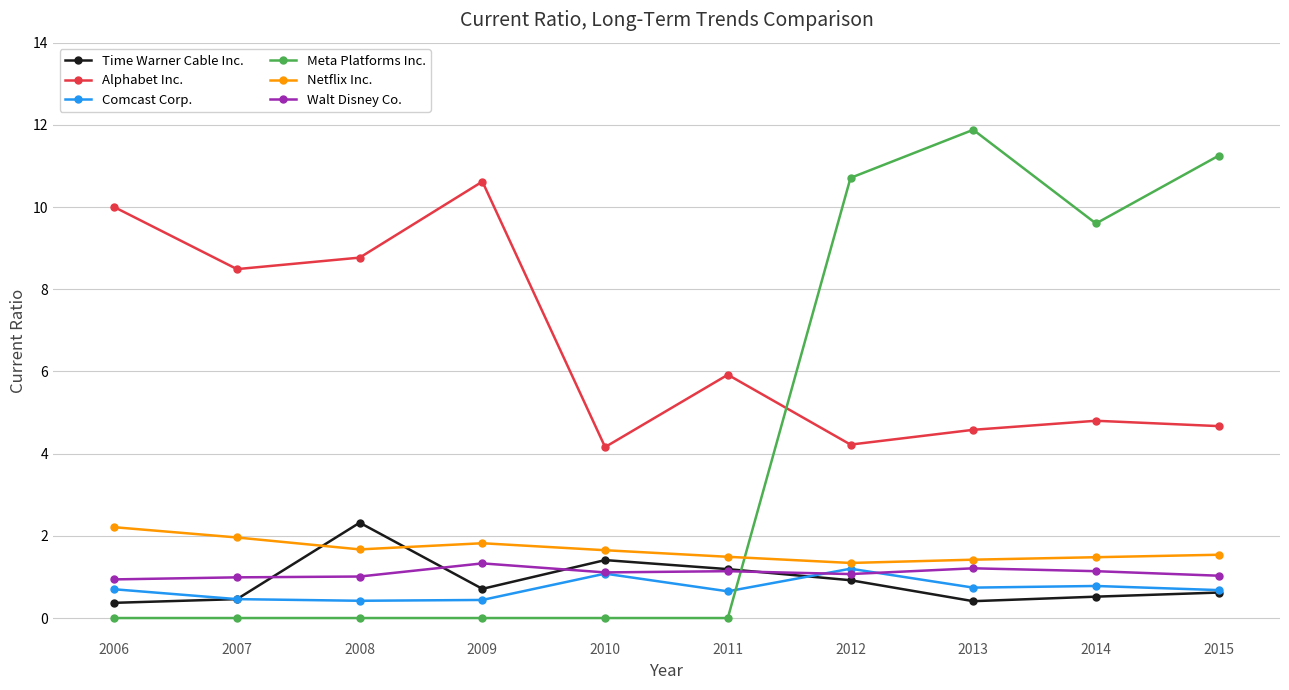

Is it true that Comcast Corp. equals 0.8 at 2014?

True